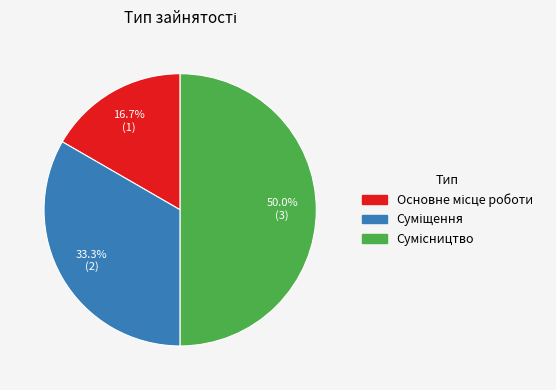

What is the change in value from Основне місце роботи to Суміщення?

+1